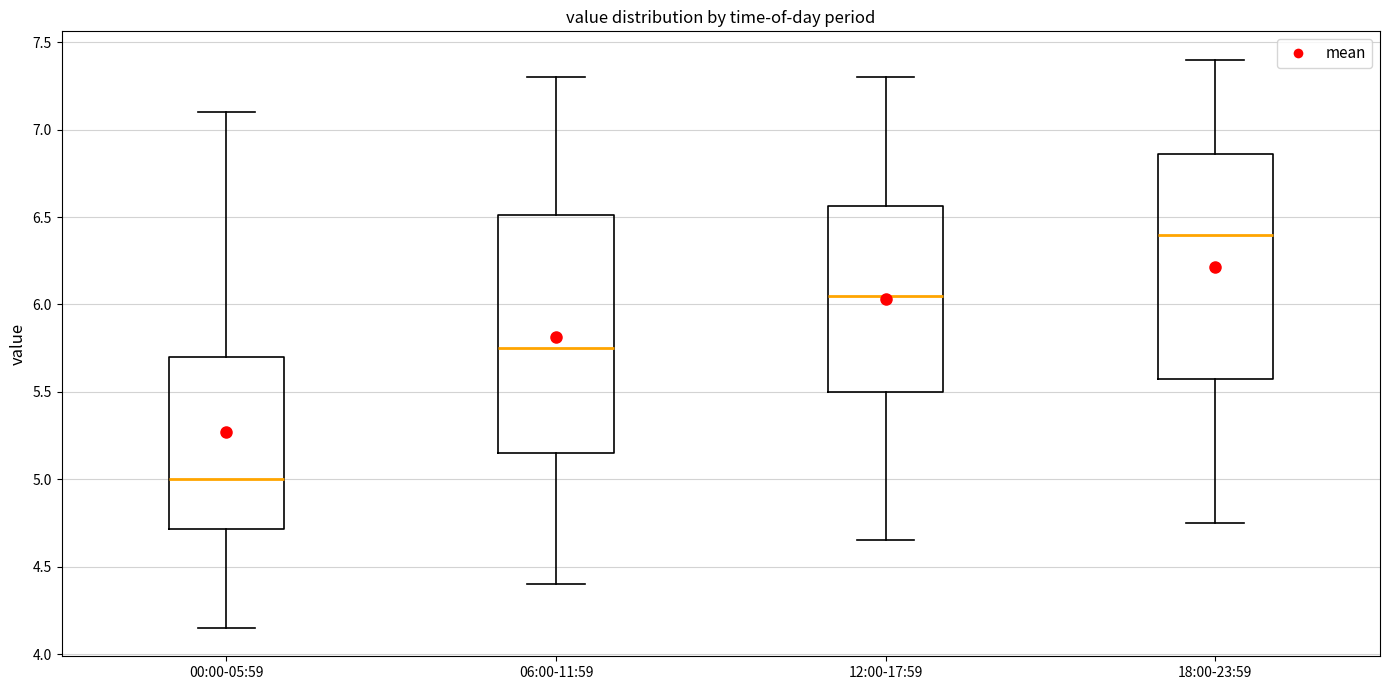

Which box has the highest median line?

18:00-23:59